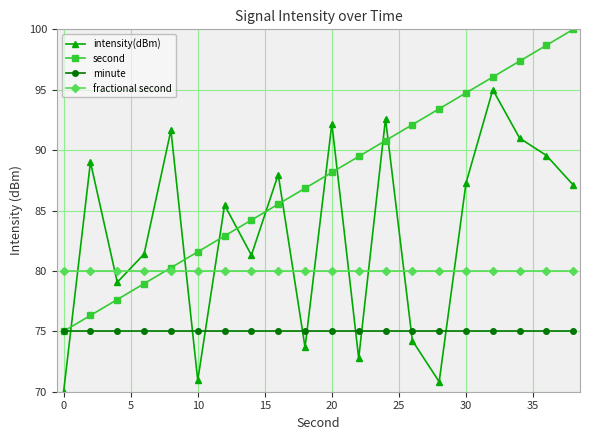

What is the value of the fractional second point at the 2nd from the left?

80.0